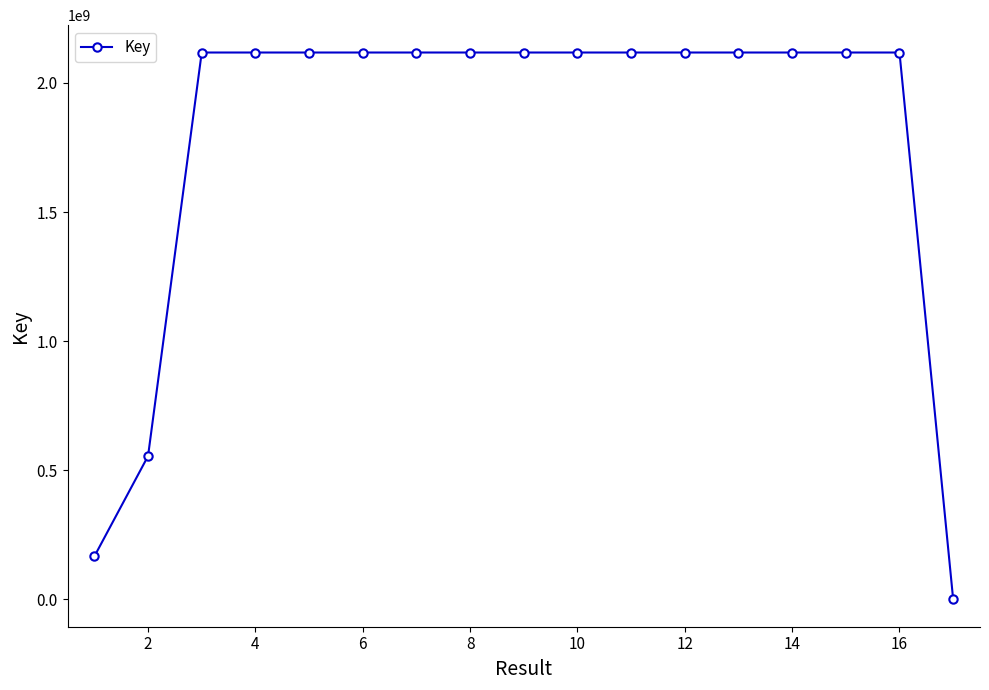

What is the greatest value displayed?

2117887480